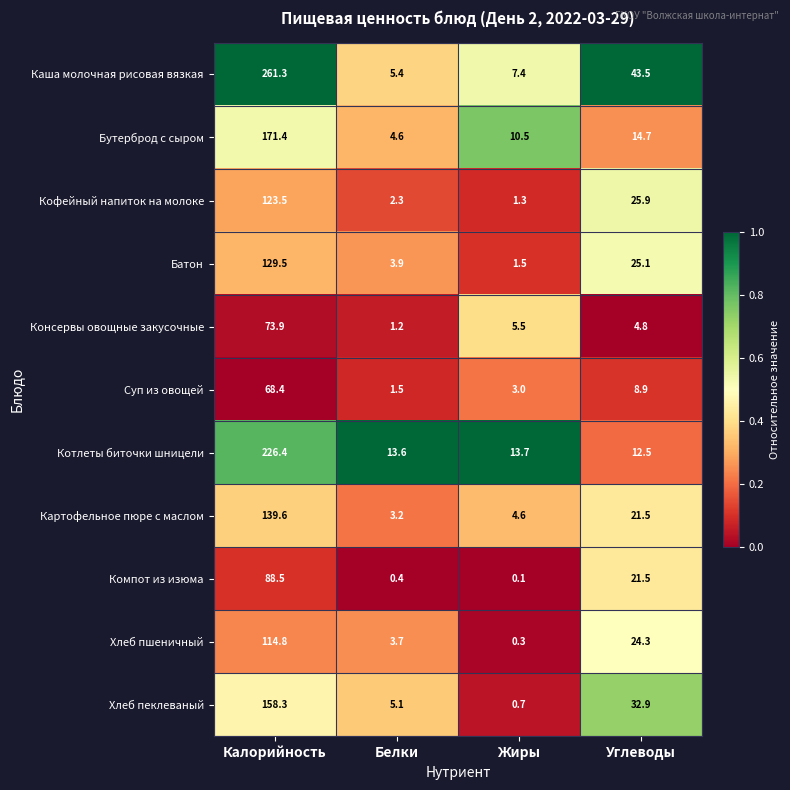

Which series has the largest range (max minus min)?

Каша молочная рисовая вязкая